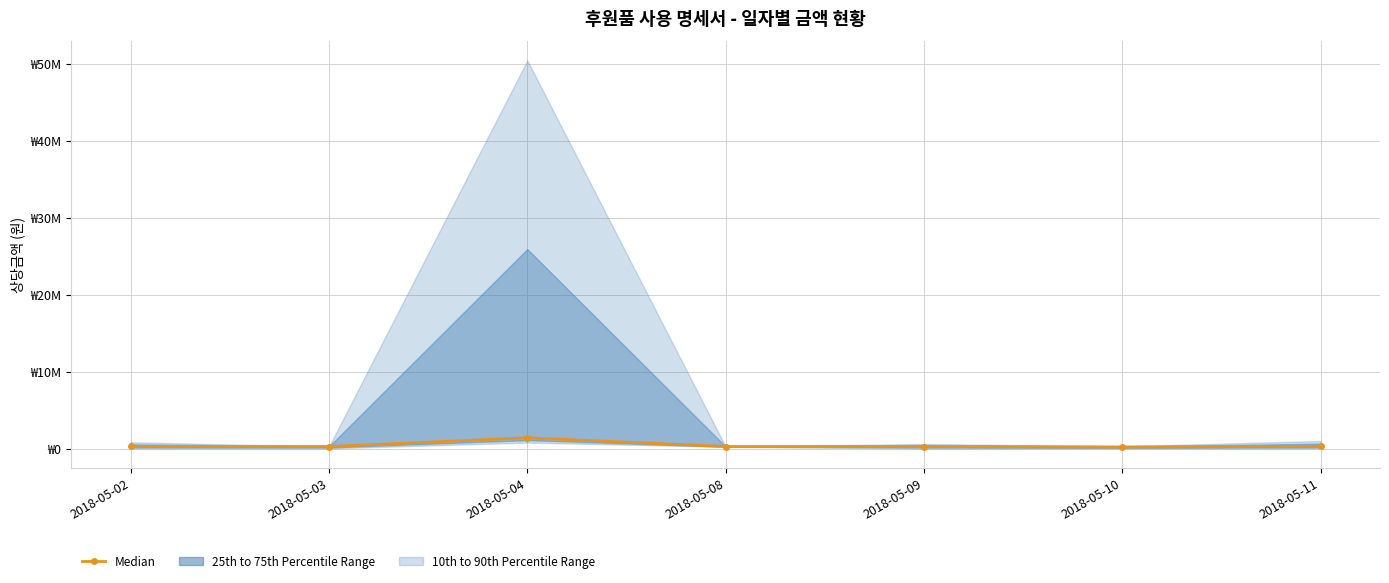

How many points are higher than both their immediate neighbors (excluding endpoints)?

1